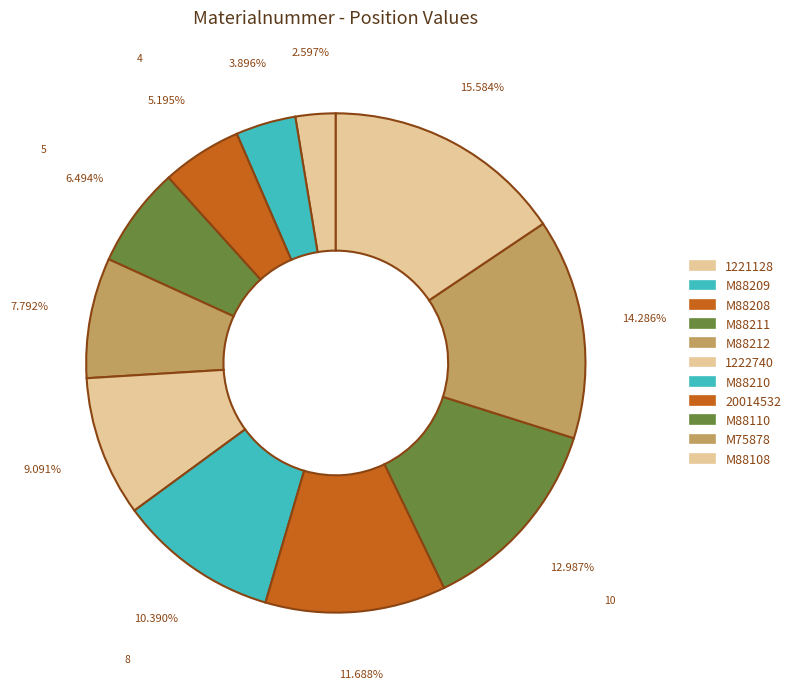

Rank the categories by value from lowest to highest.

1221128, M88209, M88208, M88211, M88212, 1222740, M88210, 20014532, M88110, M75878, M88108